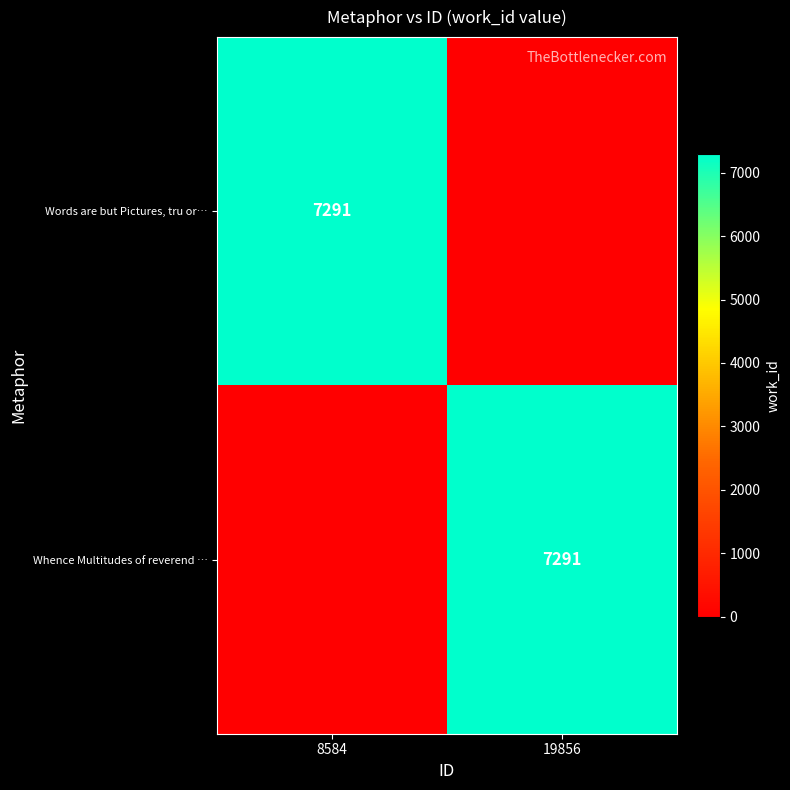

Is it true that Whence Multitudes of reverend … equals 3178 at 19856?

False